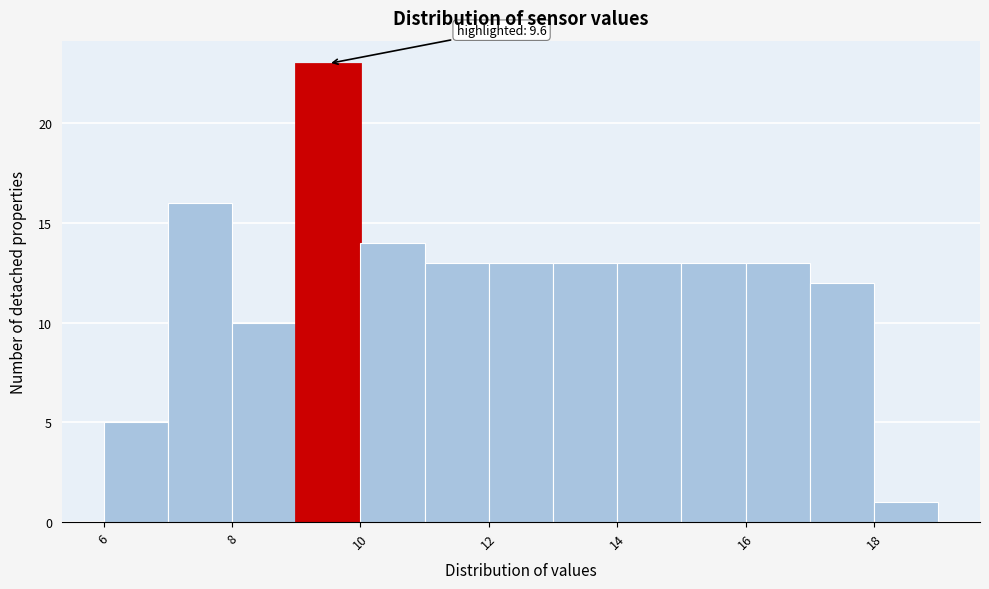

Over which range of the x-axis is the bar tallest?

9 to 10